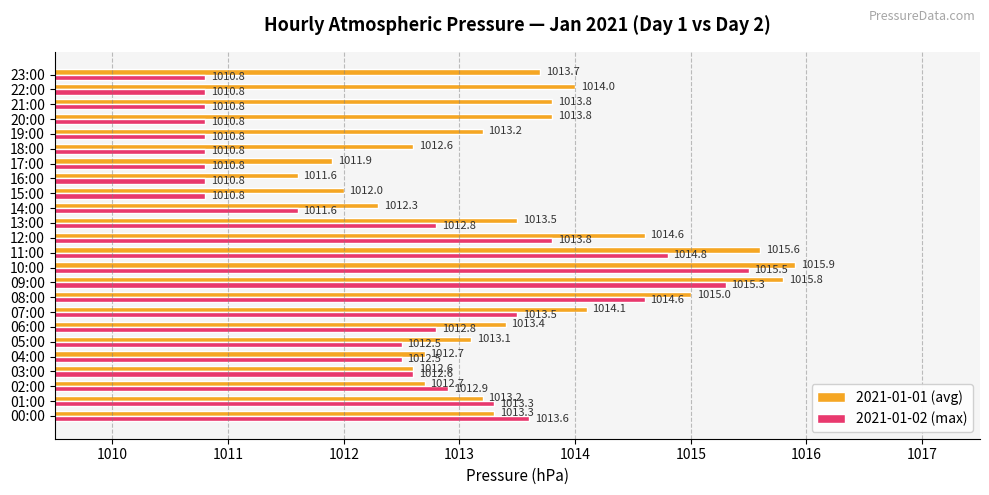

Which series changed the most between 19:00 and 23:00?

2021-01-01 (avg)